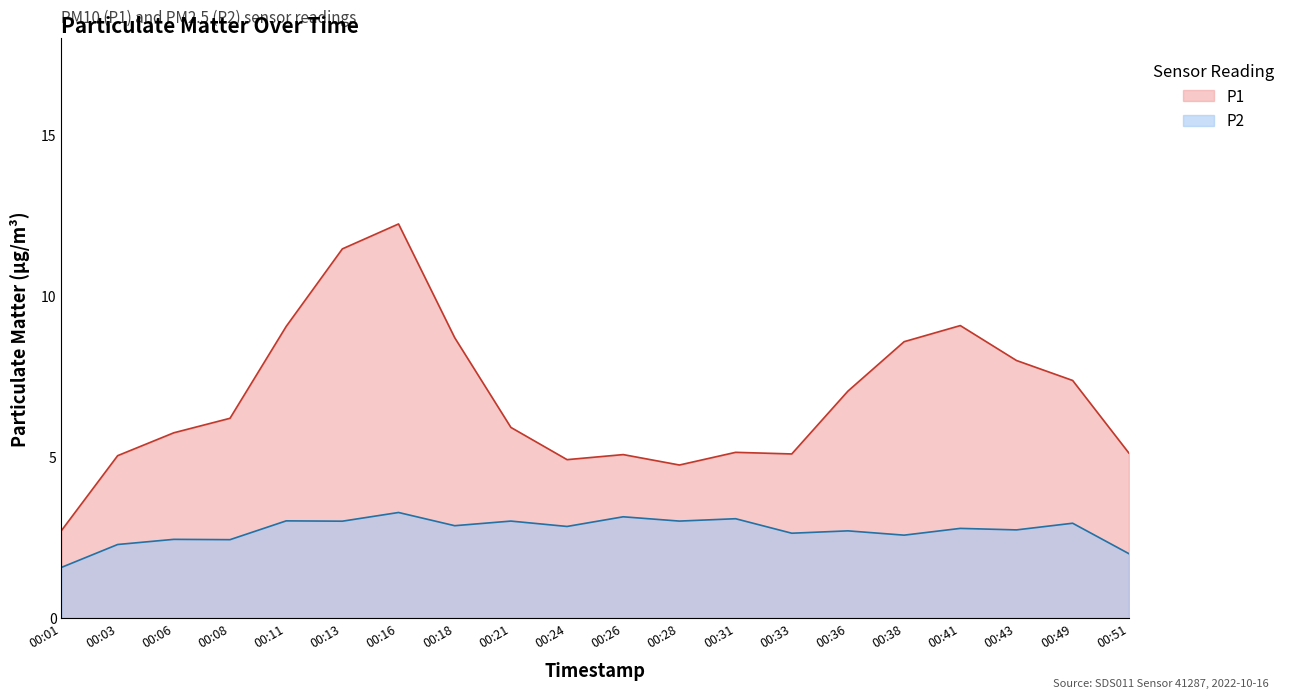

True or false: P1 and P2 cross at least once.

False